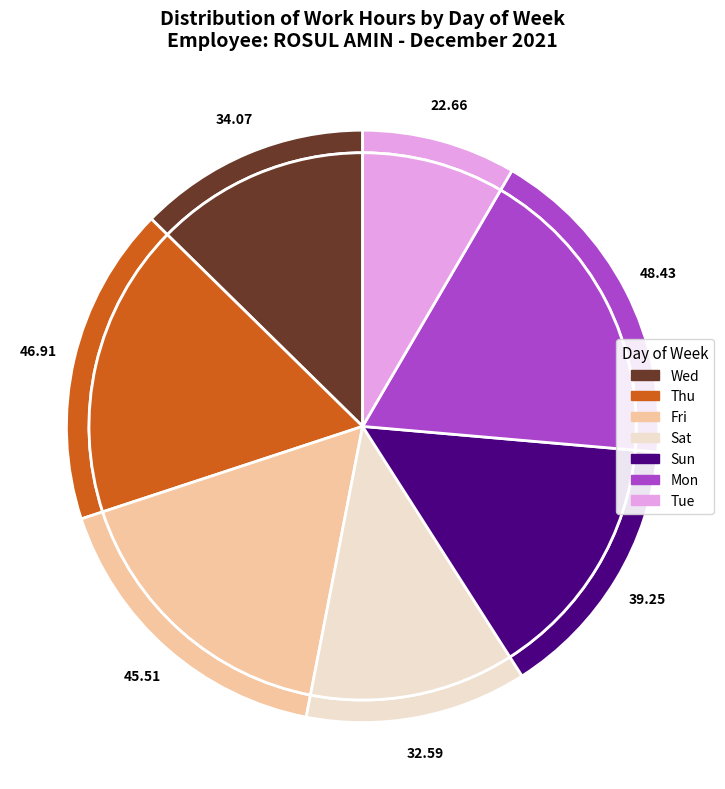

Is 7-Tue the majority of the pie?

No